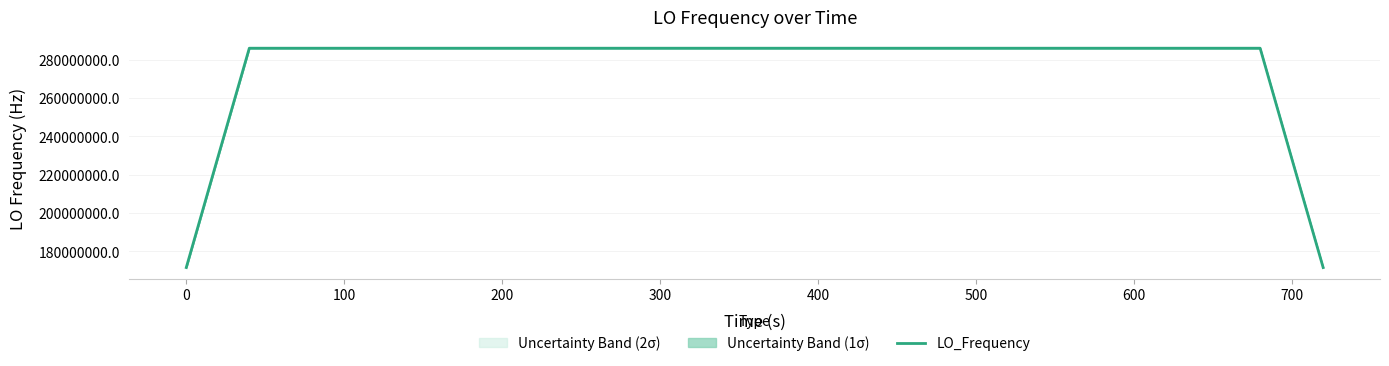

Reading left to right, list all the values displayed in this chart.

171628200.1	228837600.4	286047000.9	286047001.0	286047000.9	286047000.8	286047000.9	286047000.0	286046999.3	286046999.3	286046999.8	286046999.5	286047000.0	286047001.3	286047000.6	286047000.5	286047000.1	286047000.1	286046999.3	286047000.0	286047000.3	286047000.4	286047000.4	286047000.5	286047000.0	286046999.7	286046999.6	286046999.2	286046999.5	286046999.7	286046999.6	286046999.6	286047000.0	286046999.5	286046999.6	286047000.7	286047000.7	286047000.3	228837600.3	171628200.3